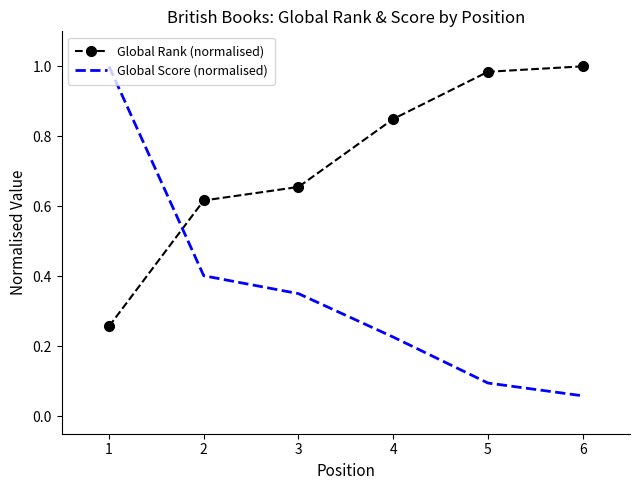

True or false: Global Rank (normalised) has more than 2 points higher than both neighbors.

False